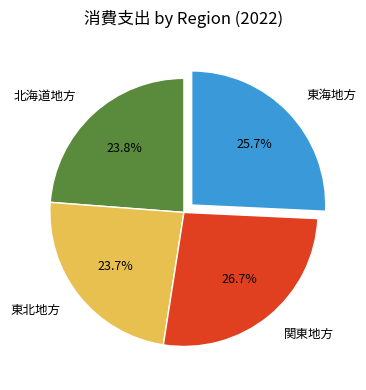

What percentage do 東海地方 and 北海道地方 together represent?

49.5%